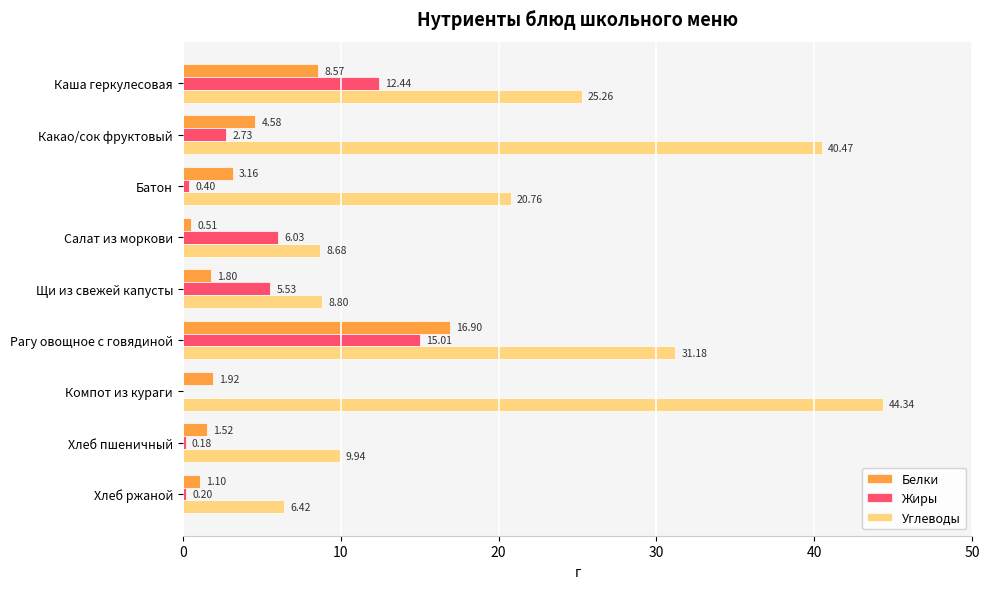

Which category has the highest value in the Жиры series?

Рагу овощное с говядиной